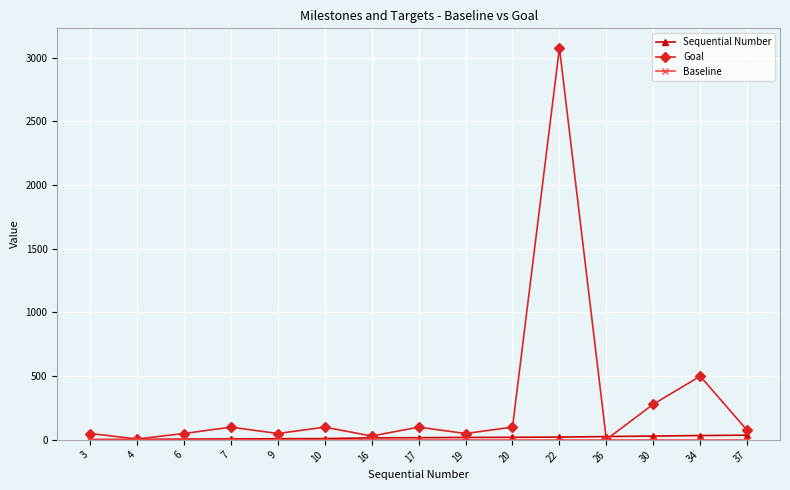

Which category has the highest value across all series?

22